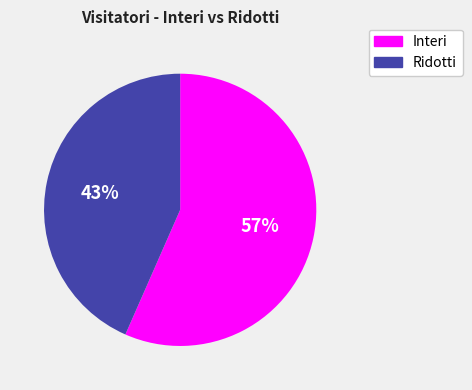

Which slice represents more than half of the pie?

Interi